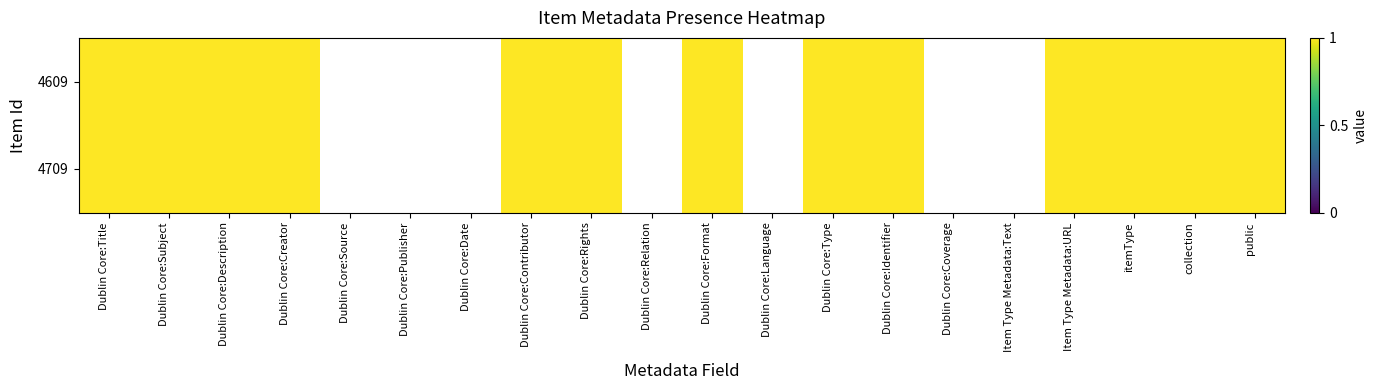

The 4609 series shows 1 at public. True or false?

False